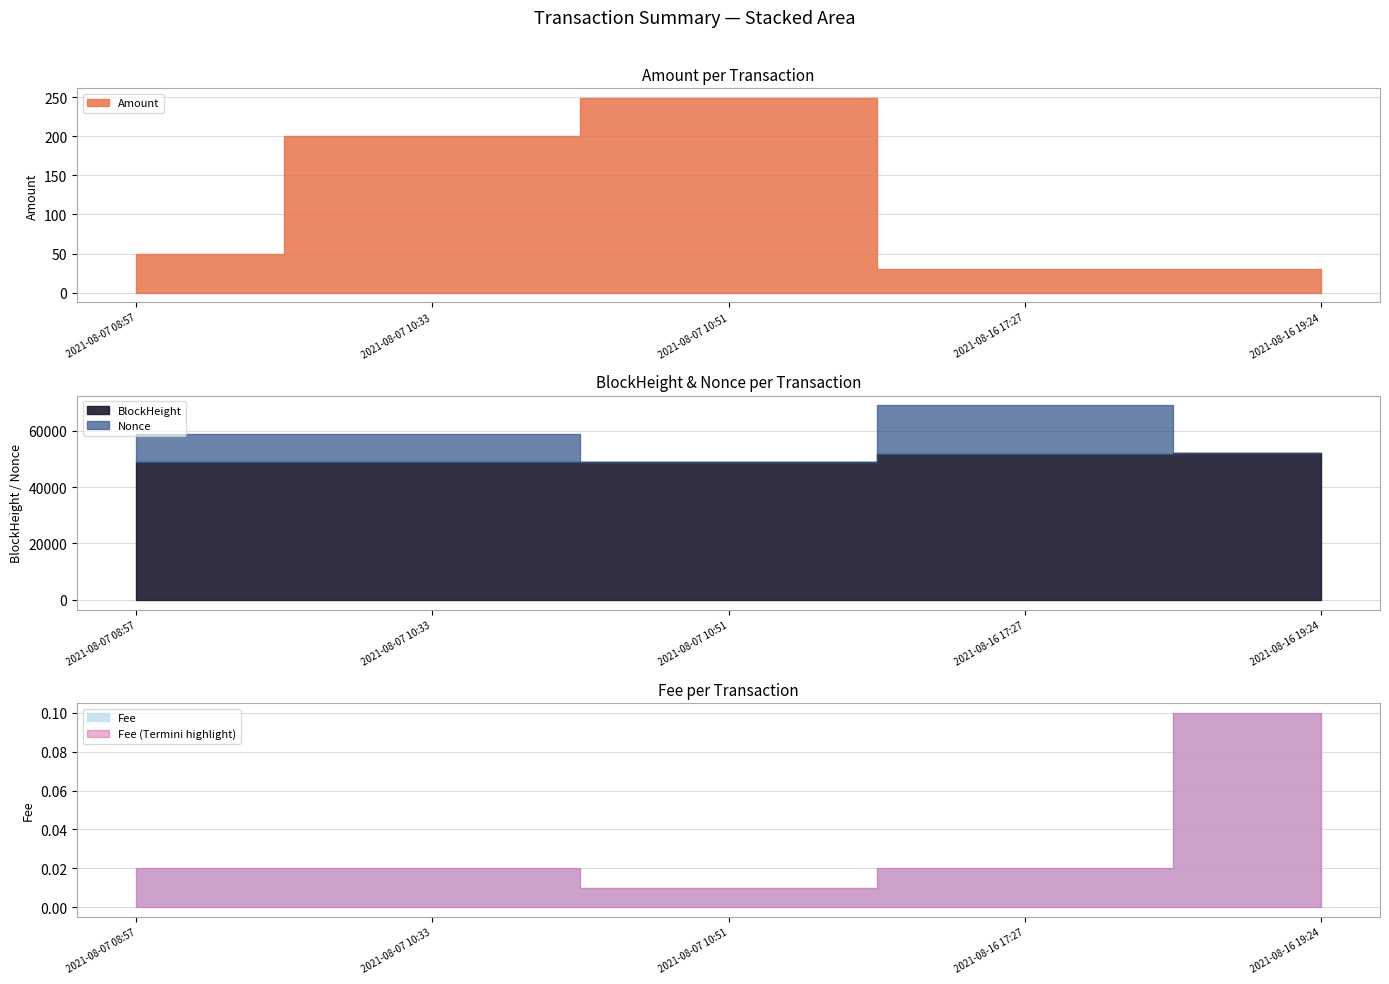

How many values in the Amount series are below 50?

2